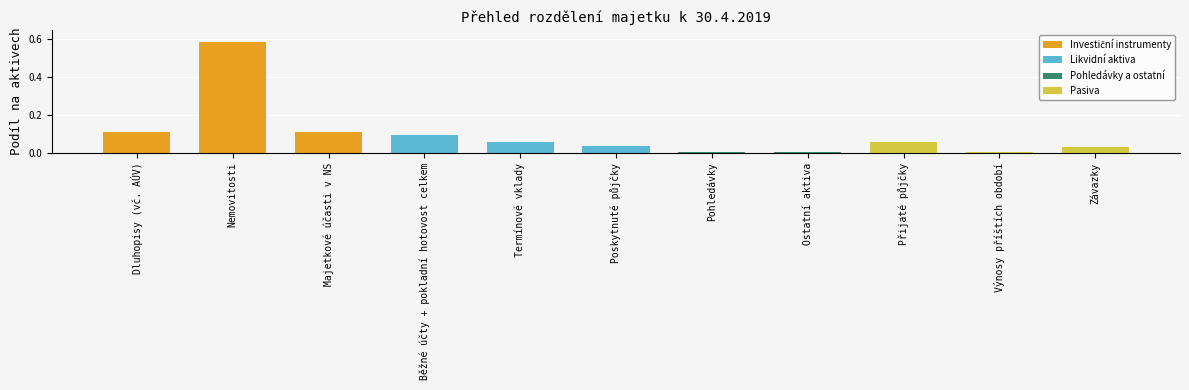

What is the difference between the maximum and minimum values?

0.6